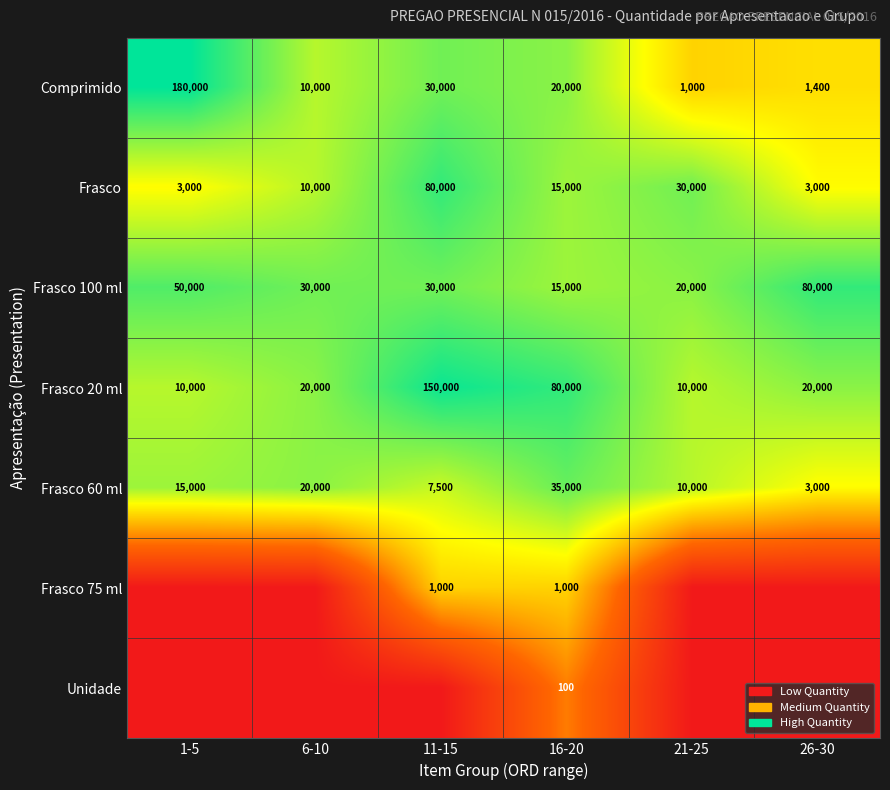

At which category is the sum across all series the highest?

16-20